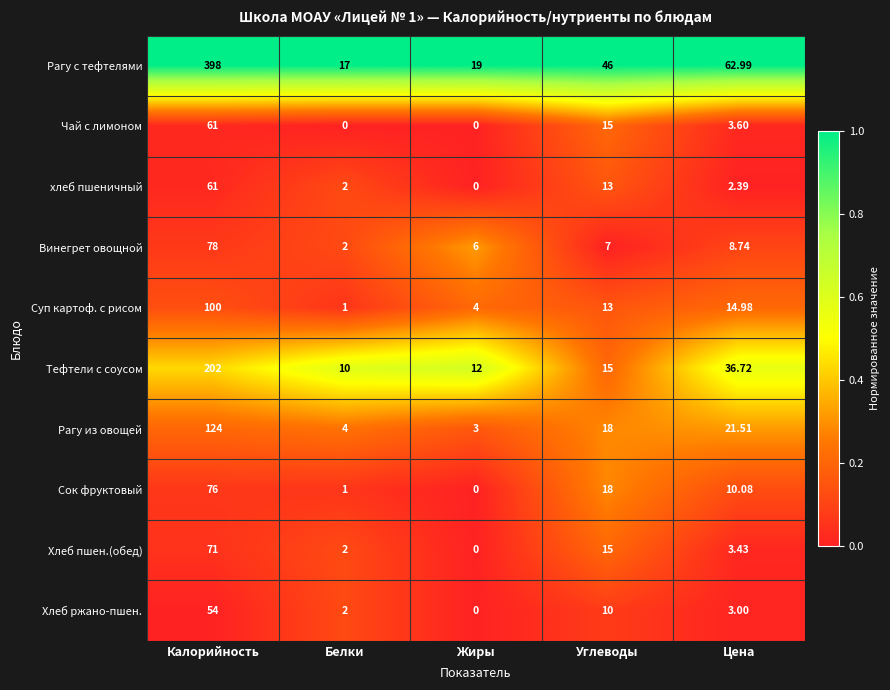

Which series changed the most between Калорийность and Цена?

Рагу с тефтелями